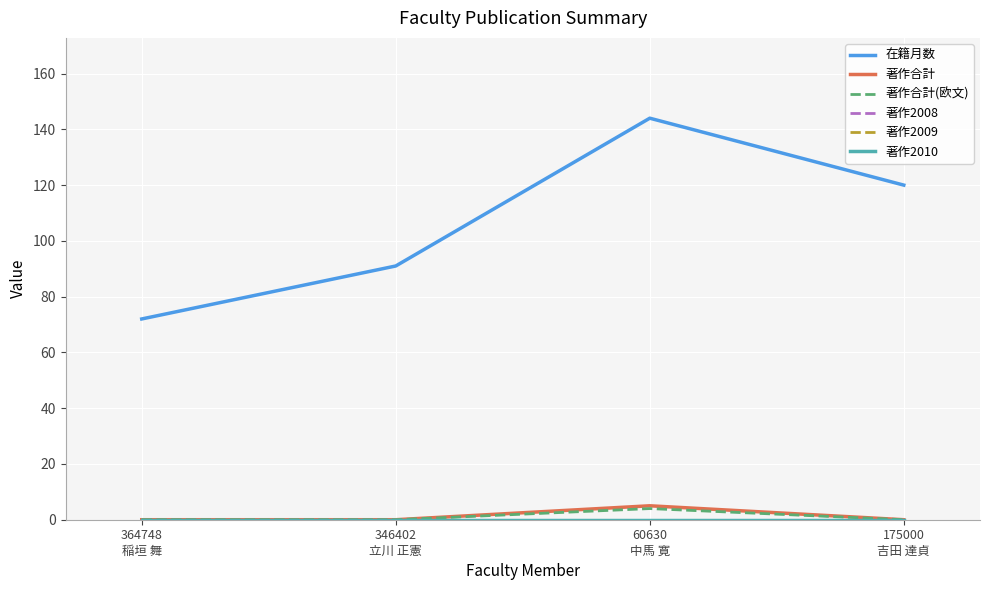

What is the label of the 3rd point from the right?

346402
立川 正憲